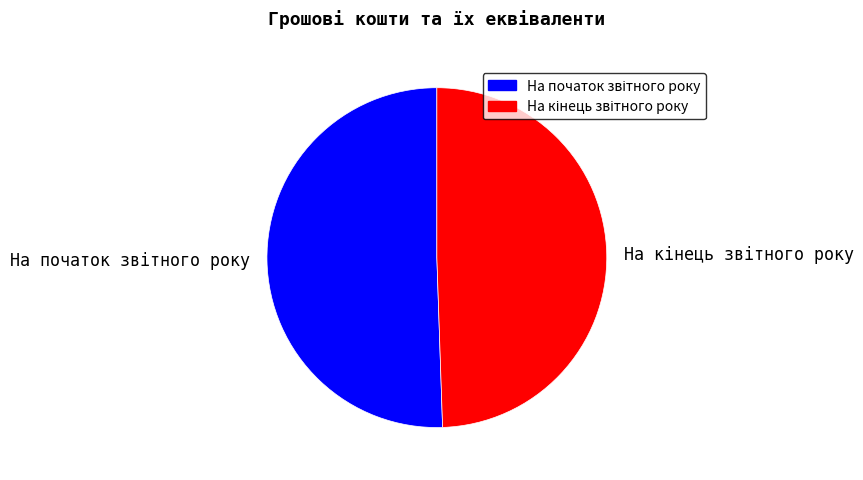

Is there a majority slice in this chart?

Yes